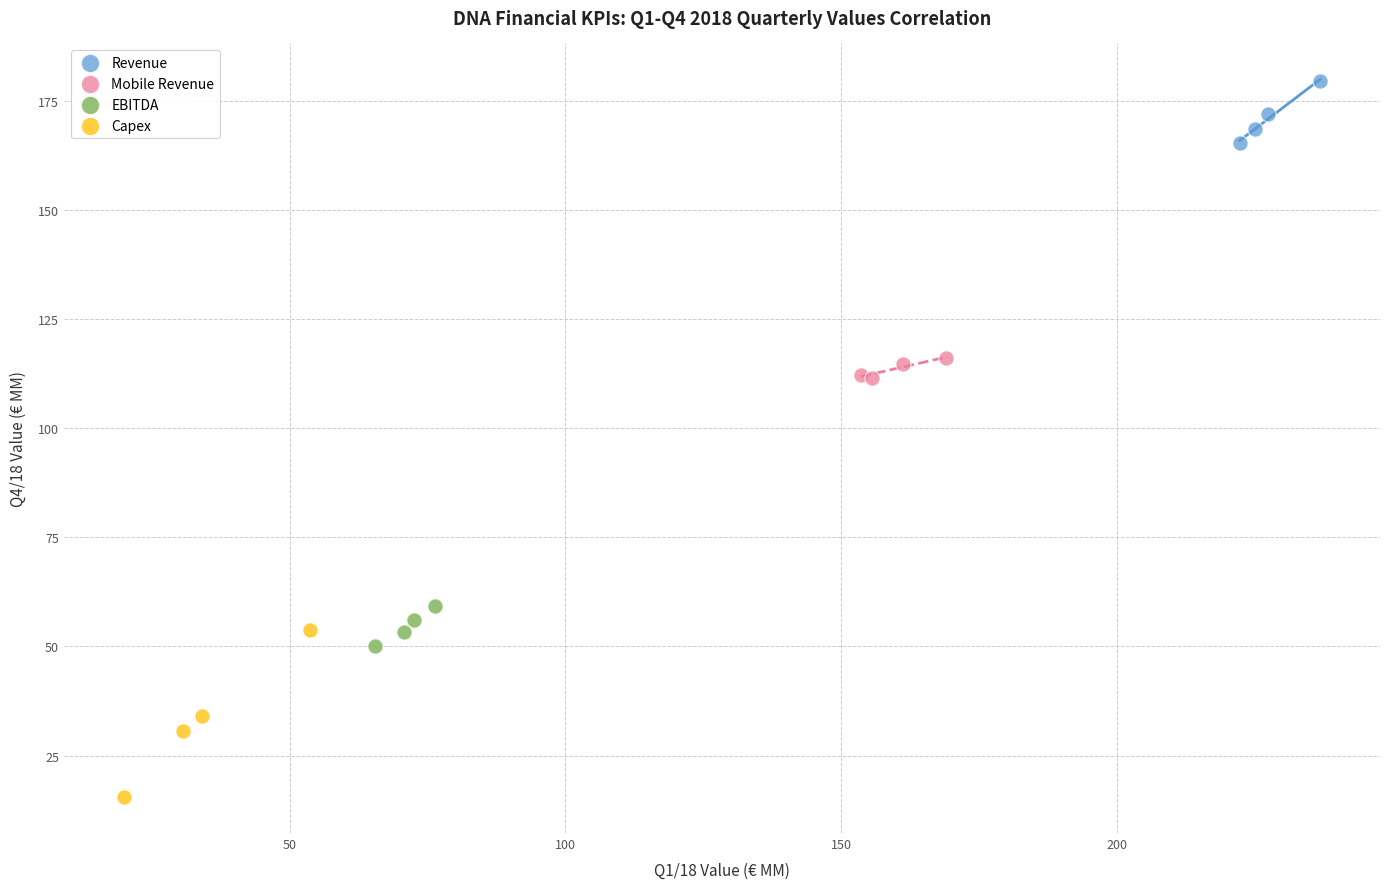

Which series reaches the maximum Y coordinate?

Revenue